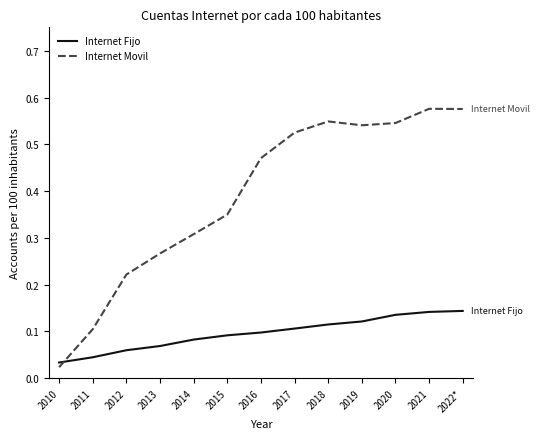

Is it true that Internet Fijo equals 0.2 at 2019?

False